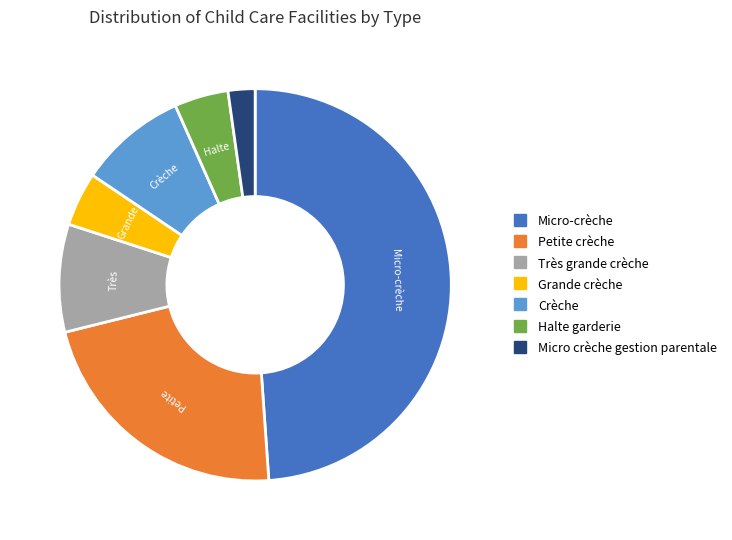

True or false: Petite crèche accounts for 15% of the total.

False